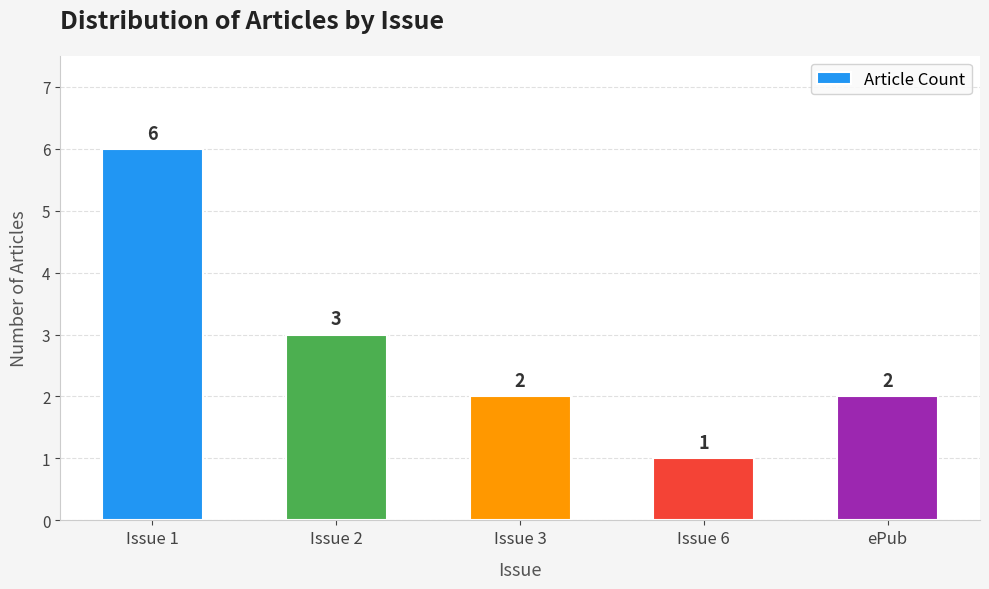

Which category has the highest value across all series?

Issue 1